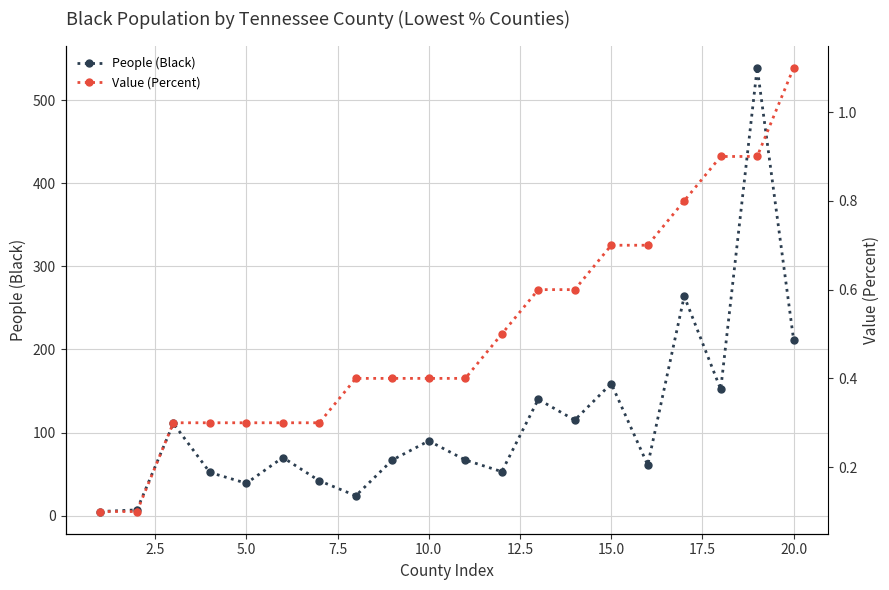

What is the minimum value shown in the chart?

0.1